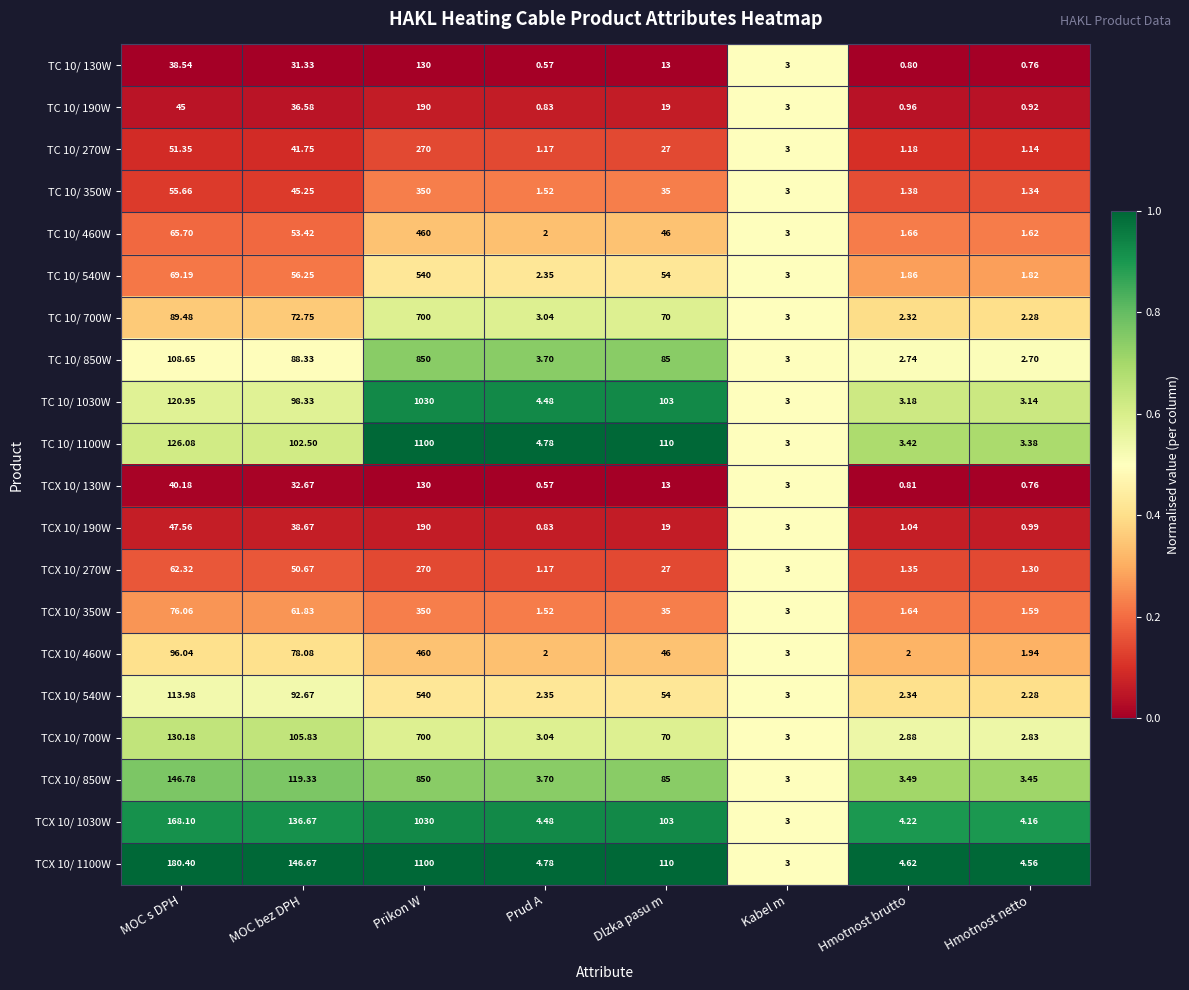

Where is TCX 10/ 700W nearest to the value 351?

MOC s DPH